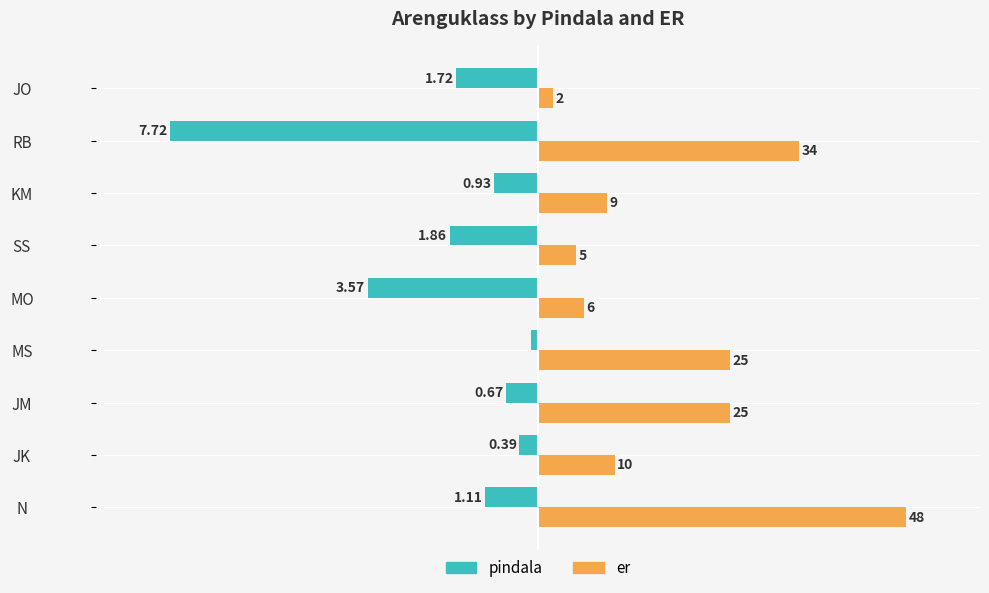

List the series in order of their peak value, lowest first.

pindala, er